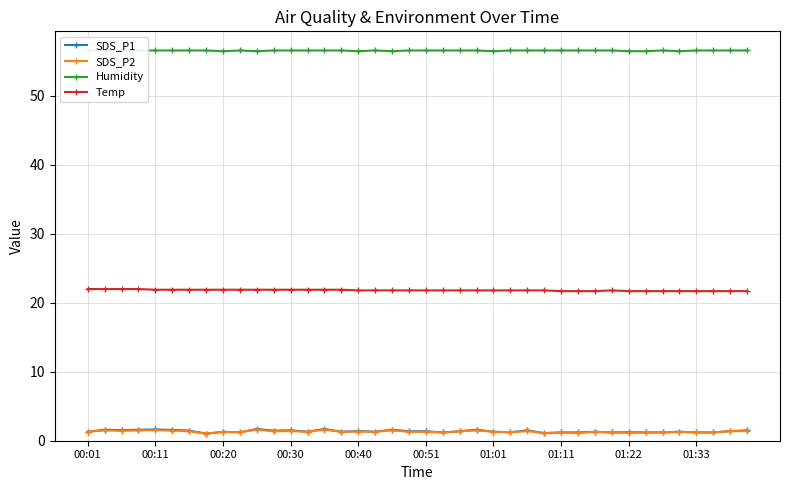

True or false: SDS_P1 and Temp intersect in this chart.

False